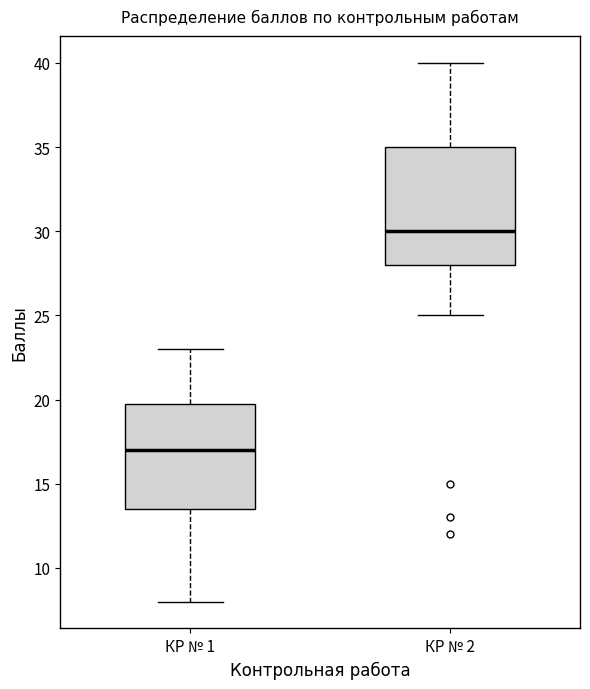

Reading left to right, read every box against the y-axis: the position of its median line, the range the box covers, and the ends of its whiskers. The values are not printed on the chart, so give them approximately, as read against the axis.

КР № 1: median 17.0, box 13.5 to 20.0, whiskers 8.0 to 23.0
КР № 2: median 30.0, box 28.0 to 35.0, whiskers 25.0 to 40.0